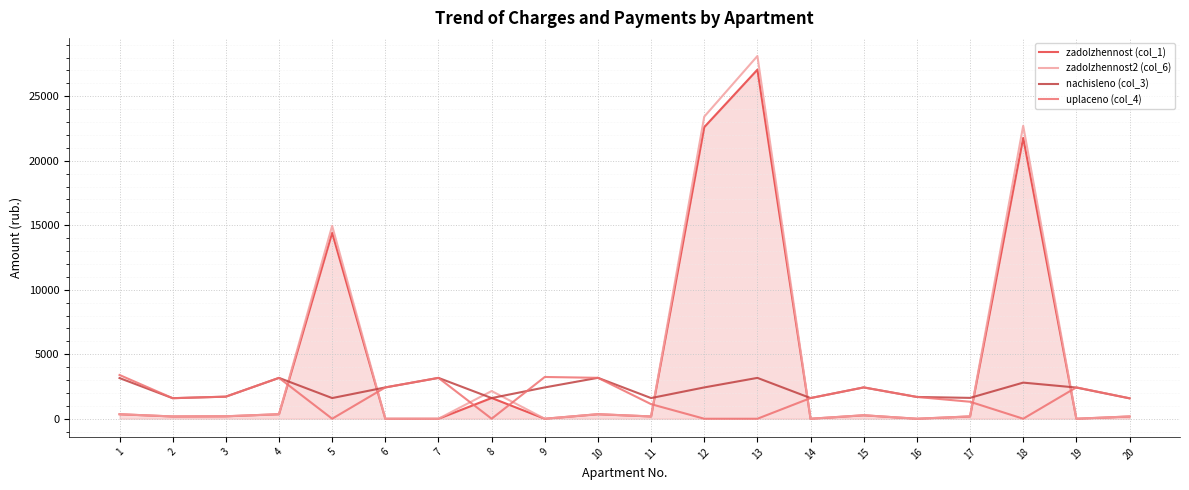

What is the maximum value for zadolzhennost2 (col_6)?

28122.1